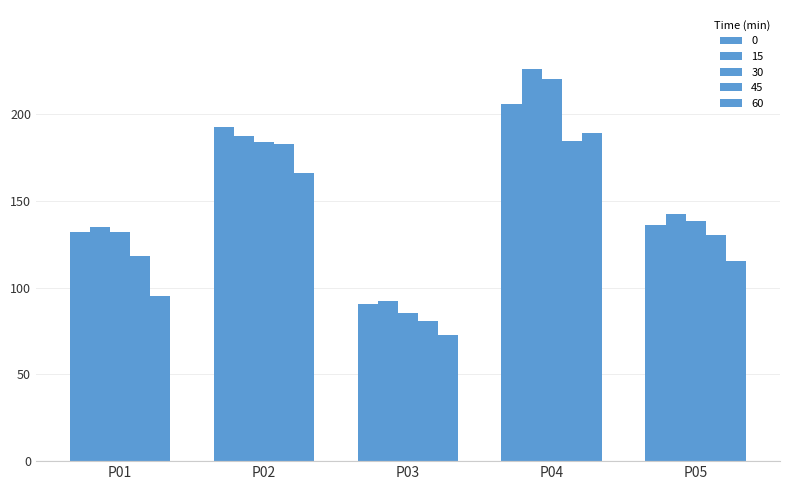

What is the total value across all series at P01?

612.8